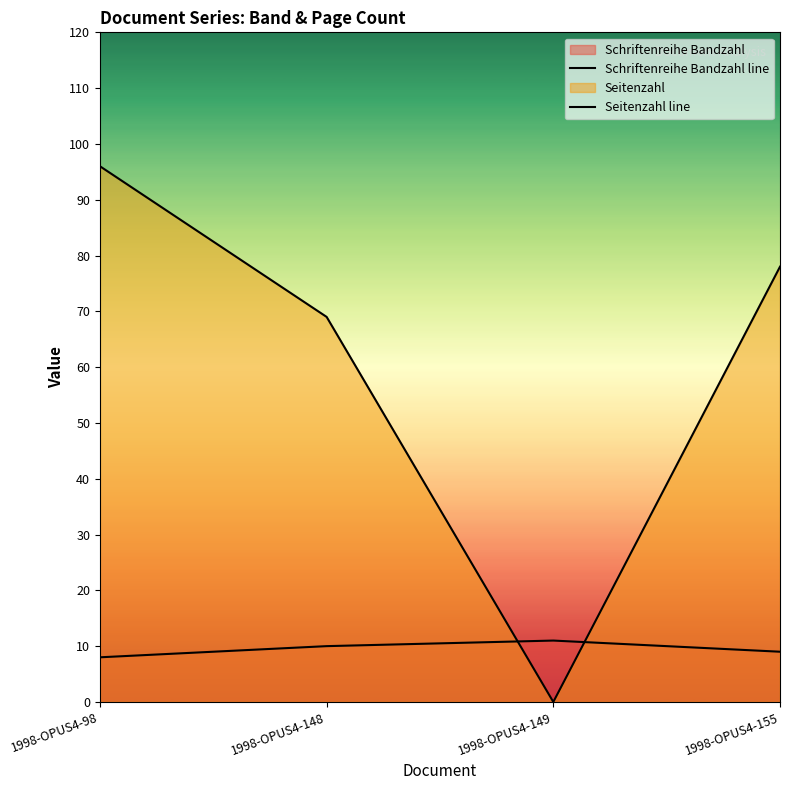

What is the sum of all Schriftenreihe Bandzahl line values?

38